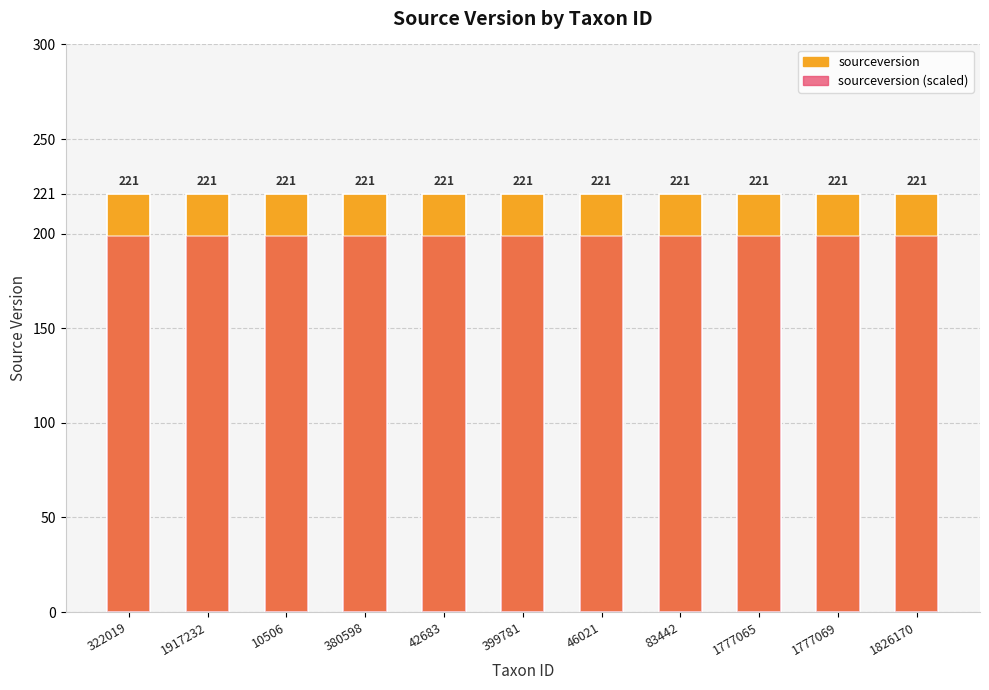

What is the label of the 2nd bar from the right?

1777069